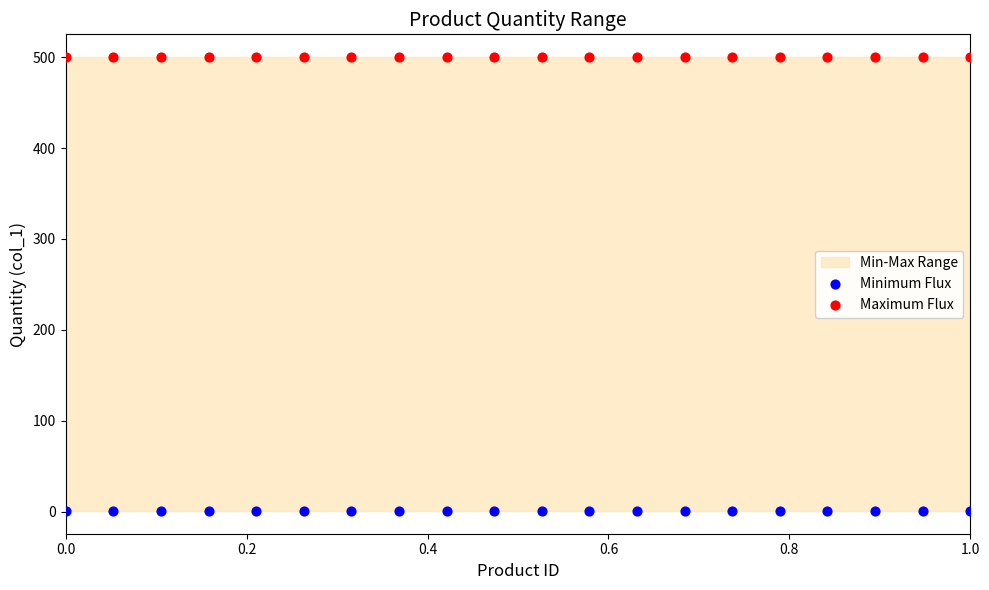

Which series reaches the minimum Y coordinate?

Minimum Flux